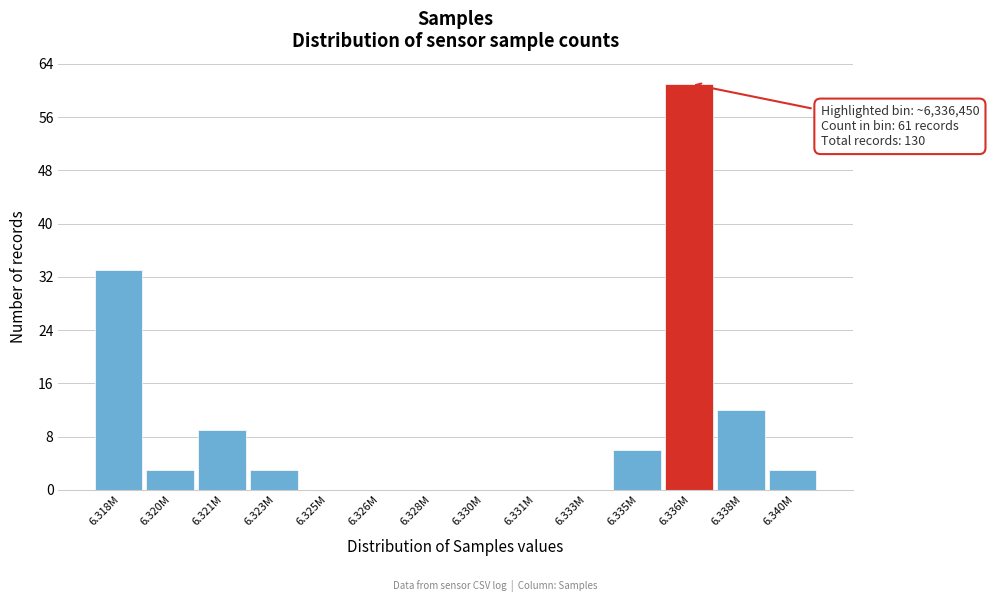

Reading left to right, what are all the values shown in this chart?

6.318M=33	6.320M=3	6.321M=9	6.323M=3	6.325M=0	6.326M=0	6.328M=0	6.330M=0	6.331M=0	6.333M=0	6.335M=6	6.336M=61	6.338M=12	6.340M=3